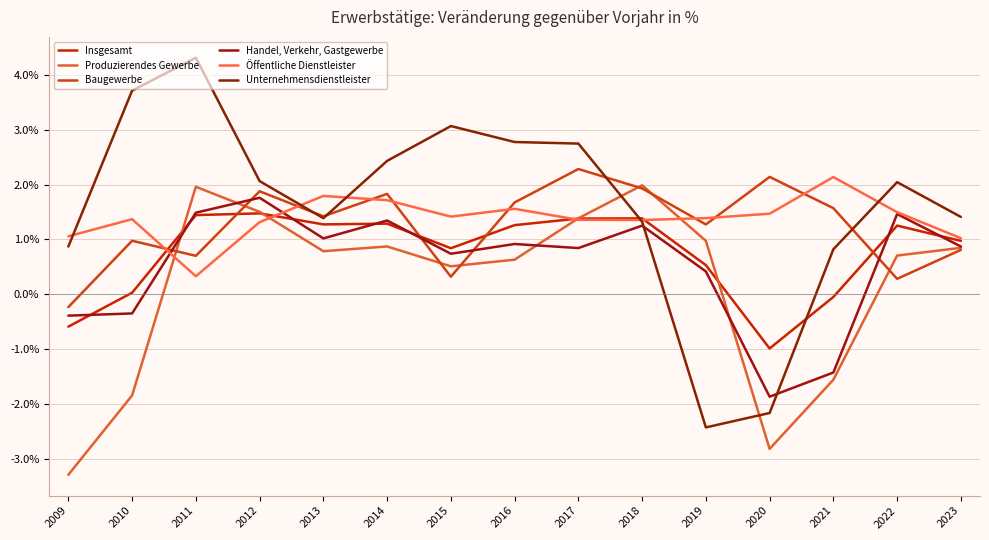

What is the spread (max minus min) of values at 2015?

2.7